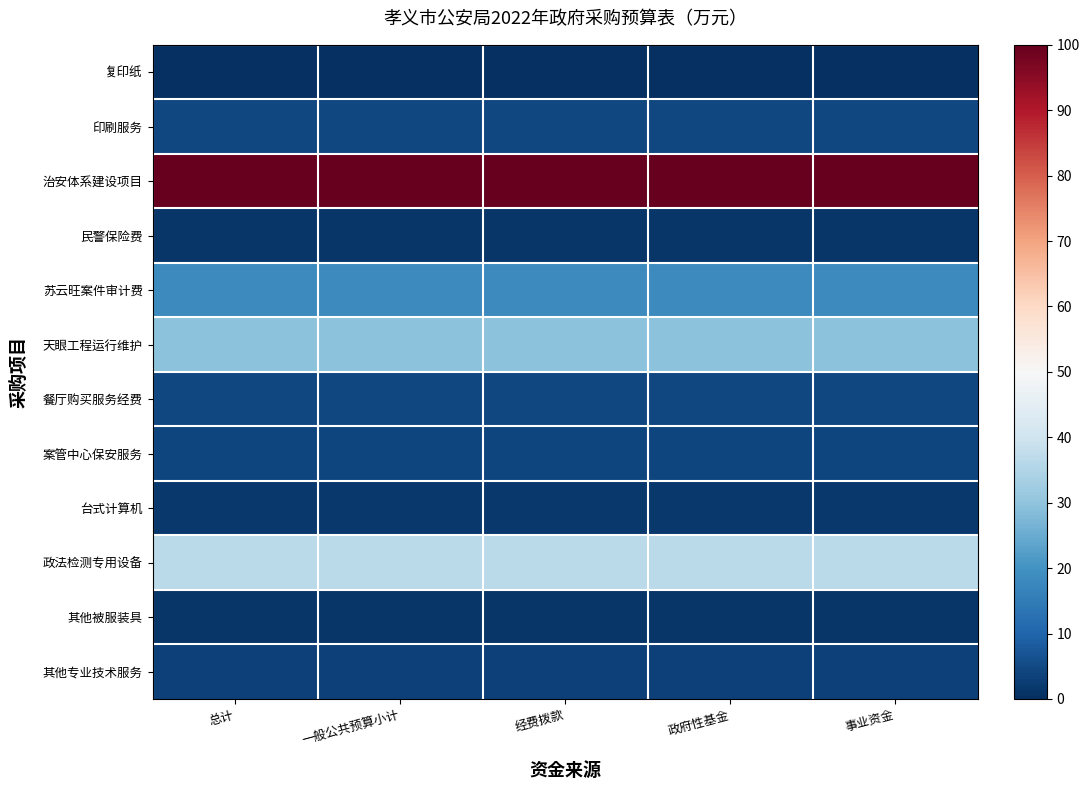

What is the spread (max minus min) of values at 一般公共预算小计?

100.0